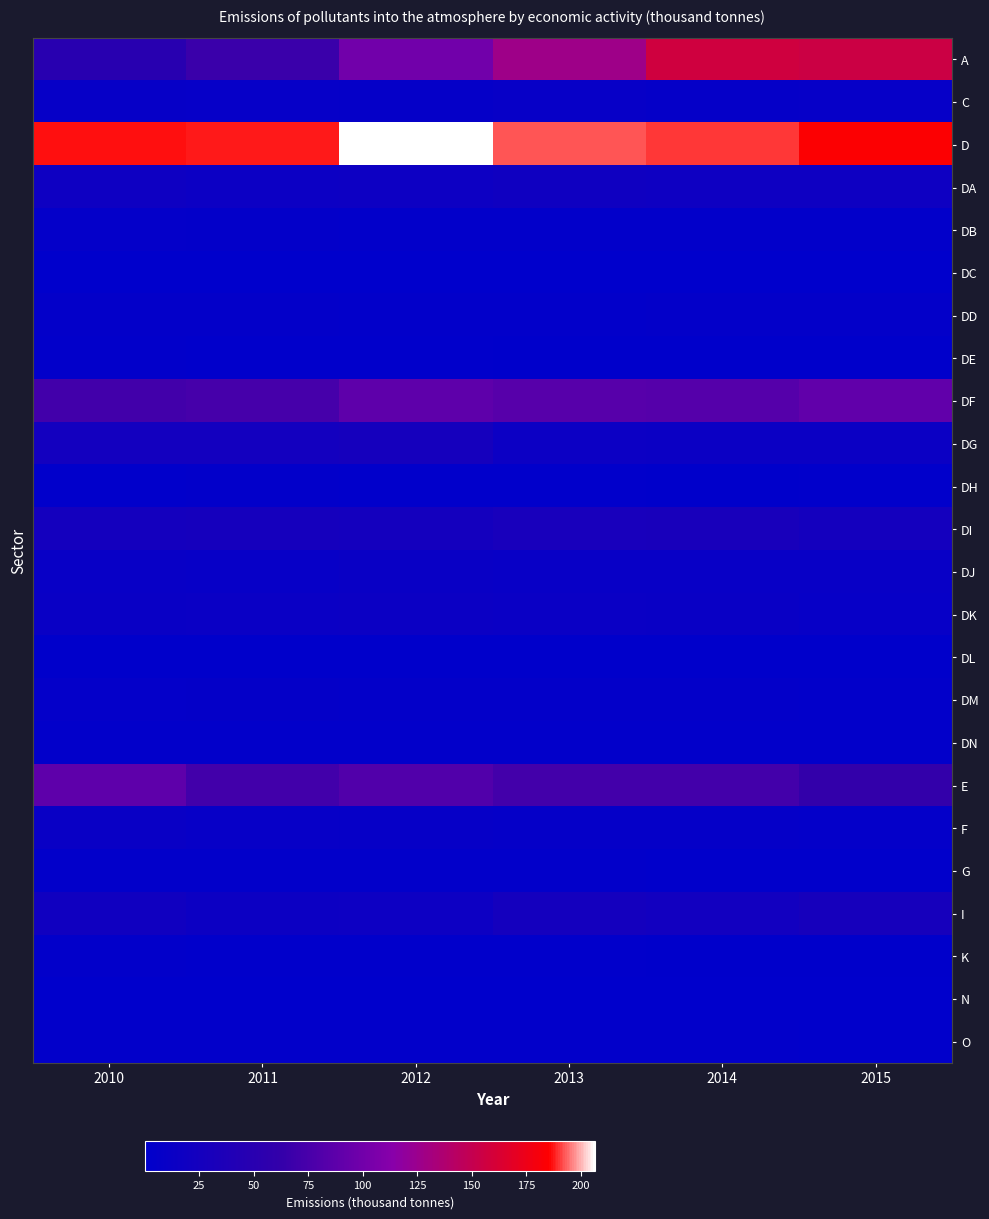

Which series changed the most between 2011 and 2014?

A